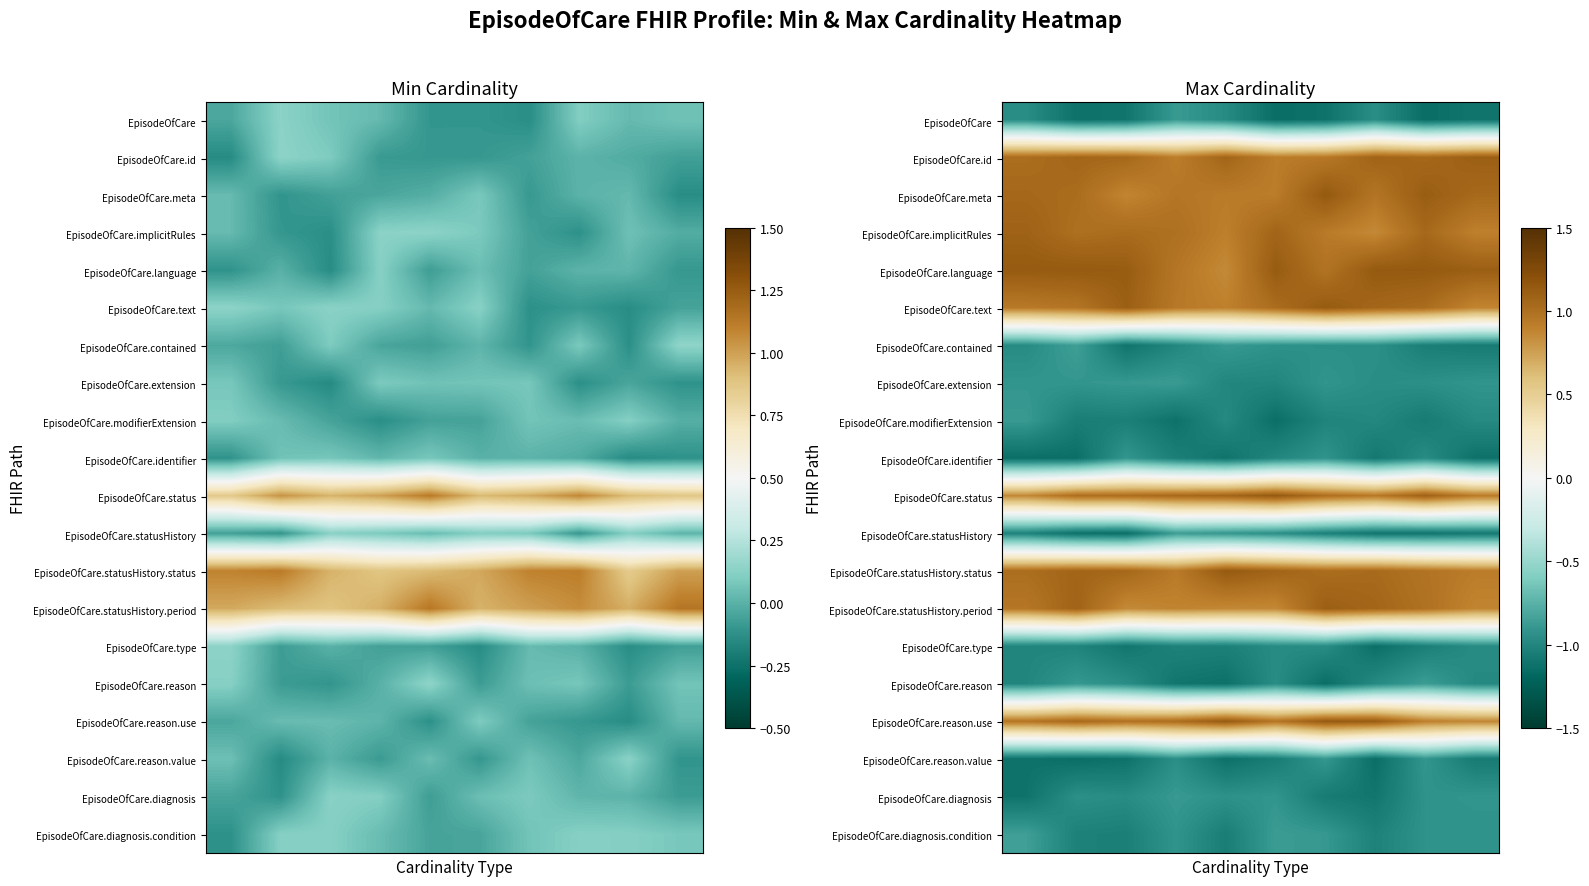

What is the spread (max minus min) of values at 0?

2.3